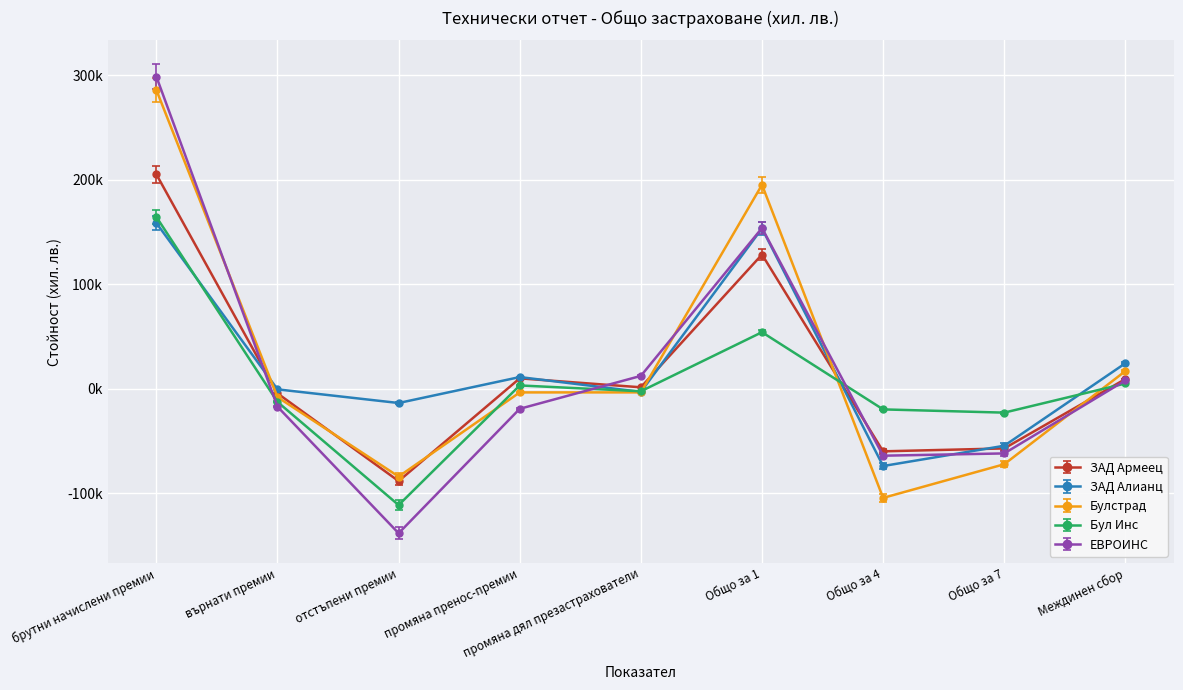

True or false: ЕВРОИНС has a value of 153747.1 at Общо за 1.

True